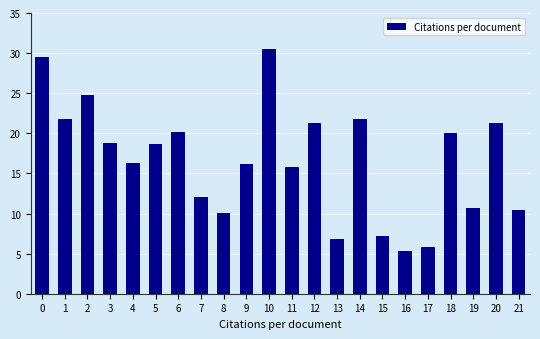

What is the sum of all values?

365.1